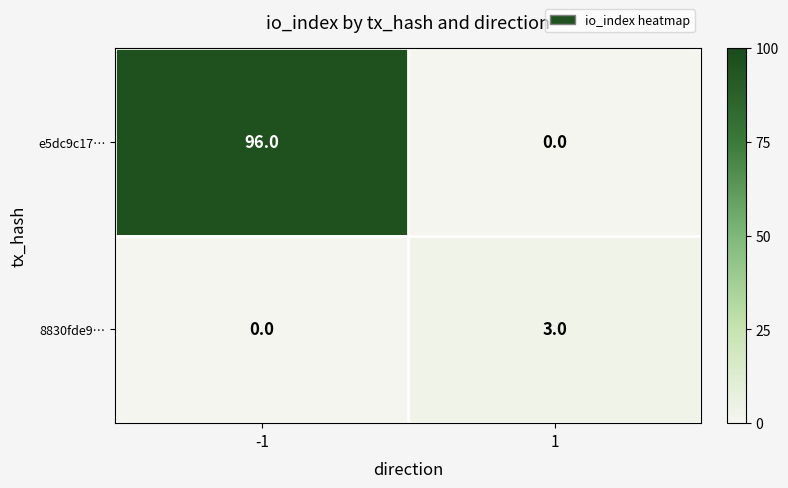

What is the difference between the highest and lowest values at 1?

3